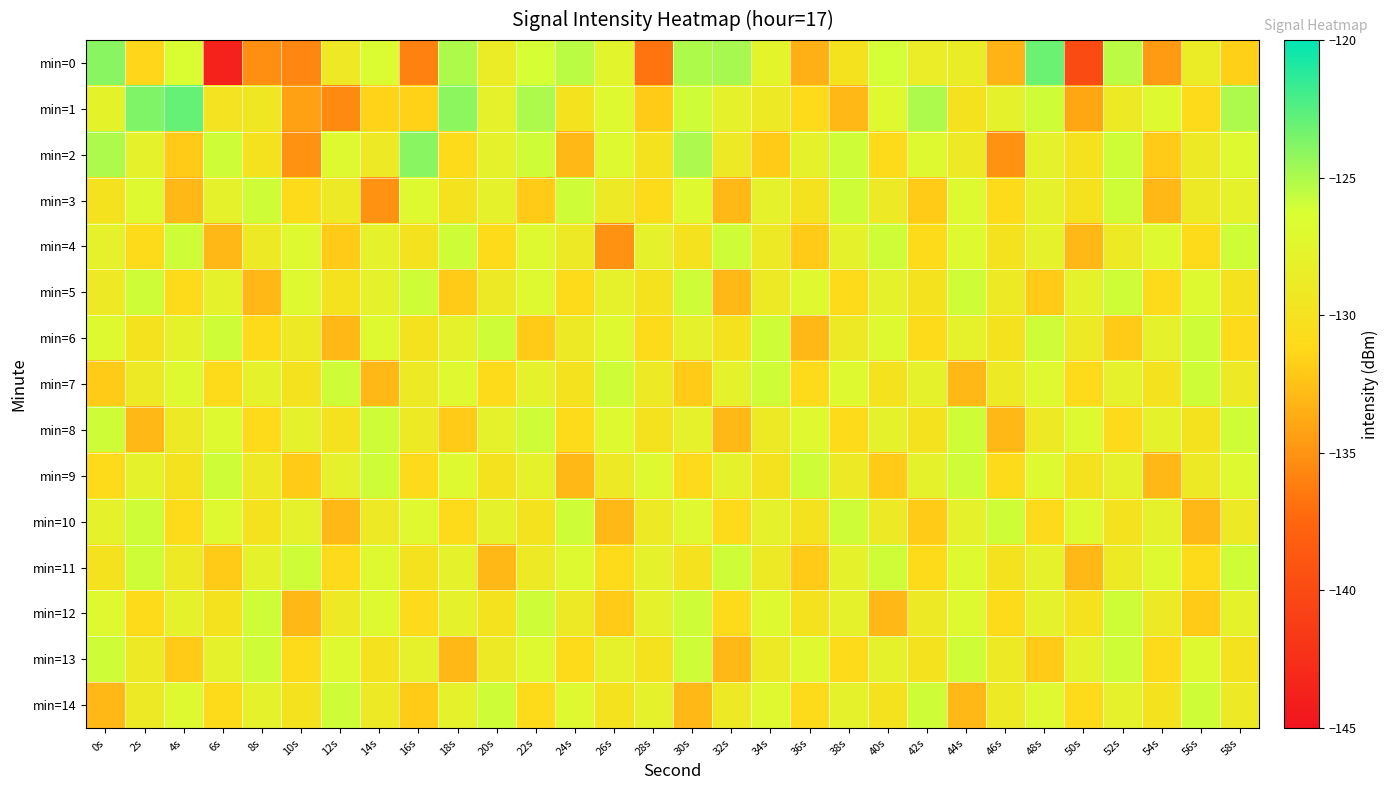

Rank the series by their maximum value, from lowest to highest.

min=3, min=4, min=5, min=6, min=7, min=8, min=9, min=10, min=11, min=12, min=13, min=14, min=2, min=0, min=1